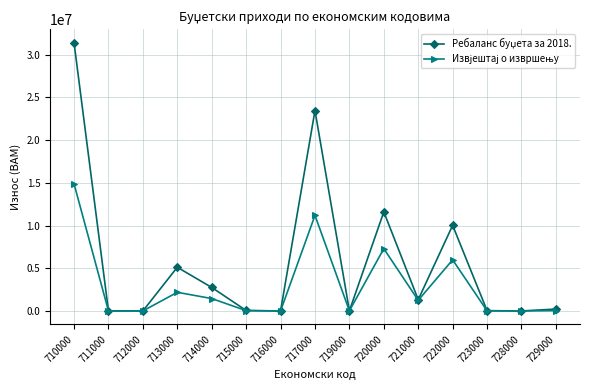

At which category is the sum across all series the highest?

710000